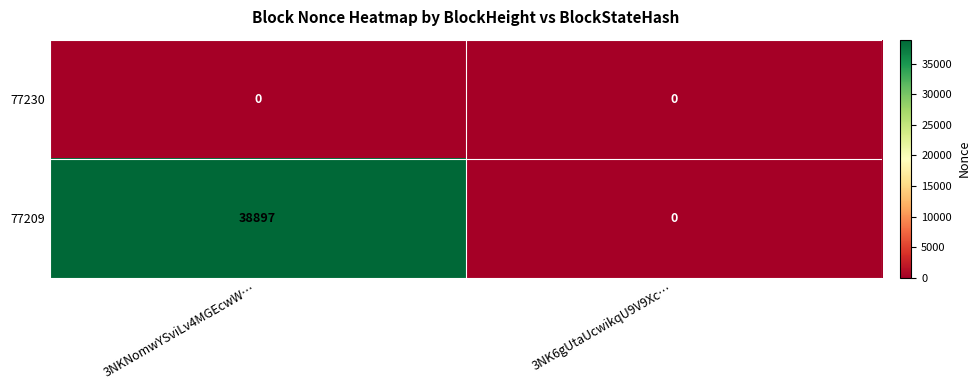

Reading left to right, transcribe all the data shown in this chart.

77230: 0	0
77209: 38897	0